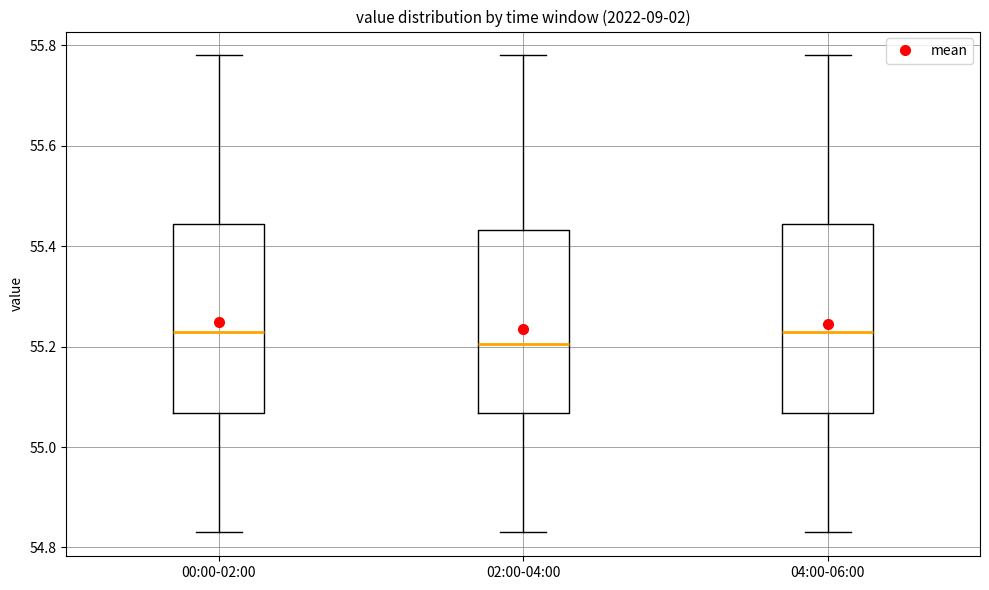

Reading left to right, read every box against the y-axis: the position of its median line, the range the box covers, and the ends of its whiskers. The values are not printed on the chart, so give them approximately, as read against the axis.

00:00-02:00: median 55.24, box 55.06 to 55.44, whiskers 54.84 to 55.78
02:00-04:00: median 55.20, box 55.06 to 55.44, whiskers 54.84 to 55.78
04:00-06:00: median 55.24, box 55.06 to 55.44, whiskers 54.84 to 55.78